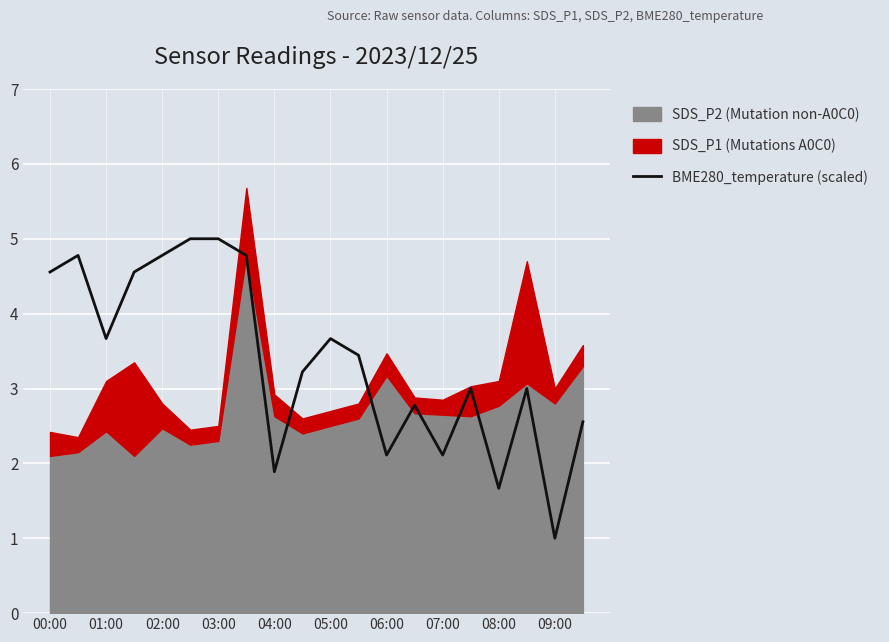

Reading left to right, extract all data points from this chart.

4.6	4.8	3.7	4.6	4.8	5.0	5.0	4.8	1.9	3.2	3.7	3.4	2.1	2.8	2.1	3.0	1.7	3.0	1.0	2.6